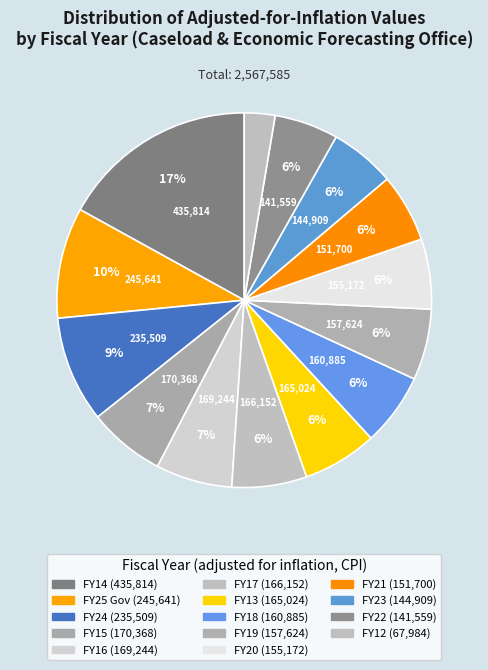

Which slice is the largest?

FY14